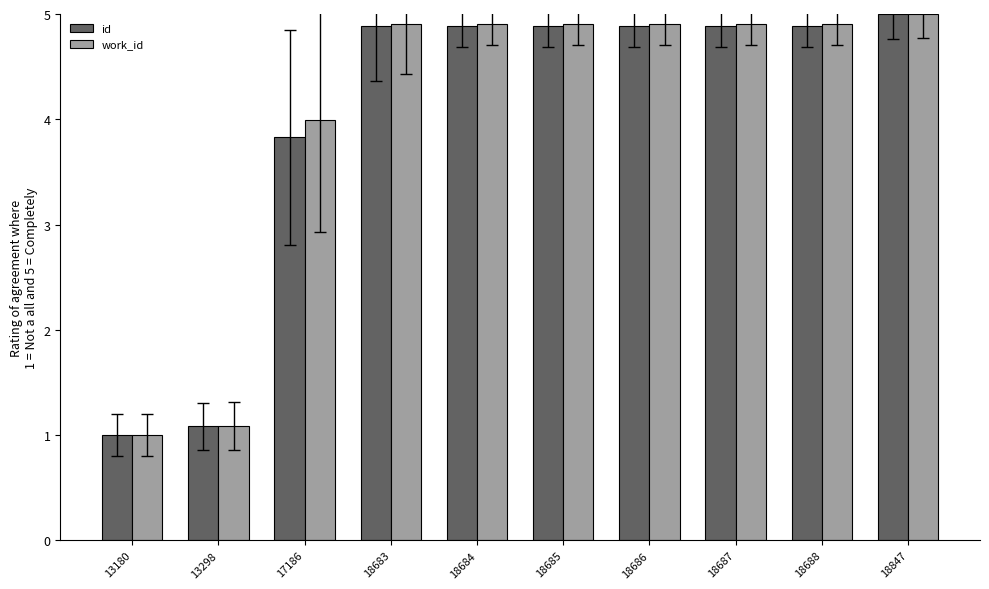

What is the sum of the work_id values at 18688 and 18686?

9.8